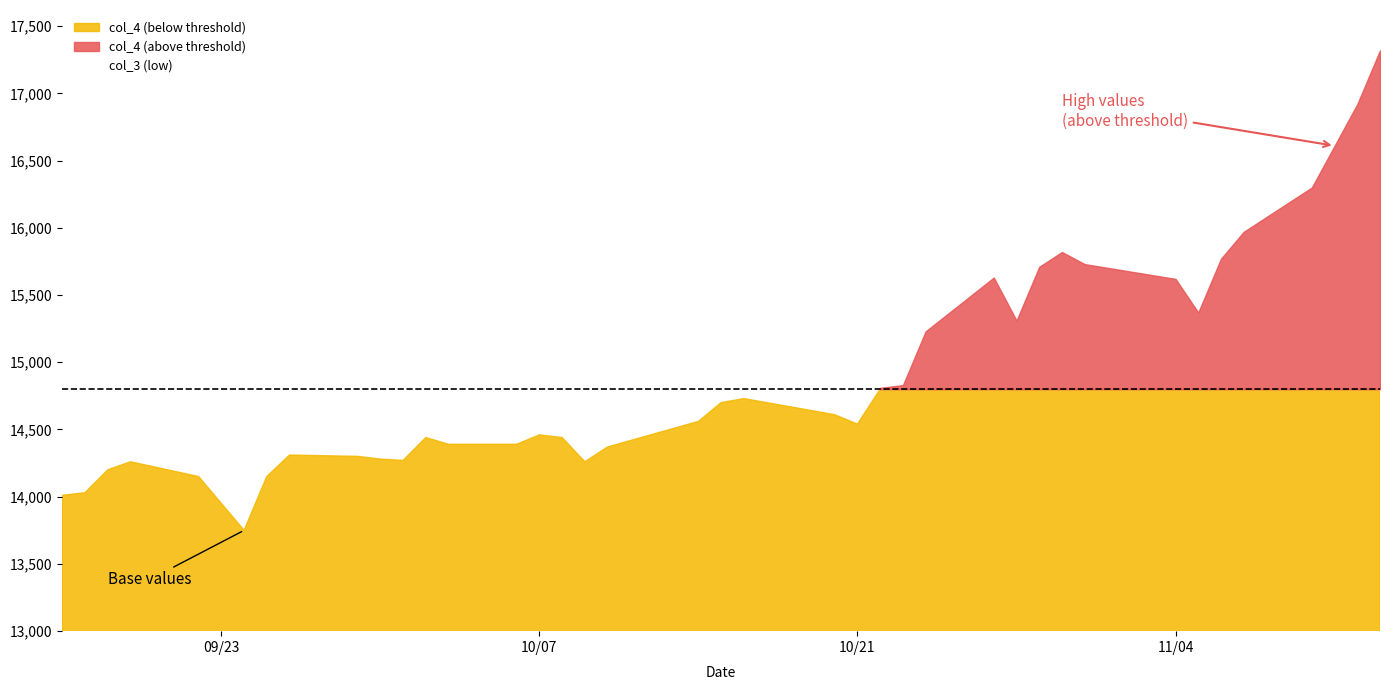

Which has a higher value, 13 or 29?

29